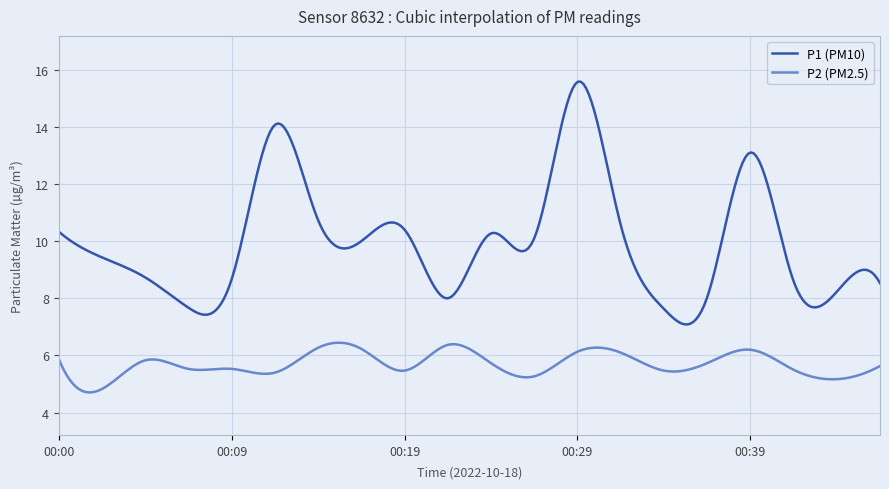

What is the maximum value shown in the chart?

15.6